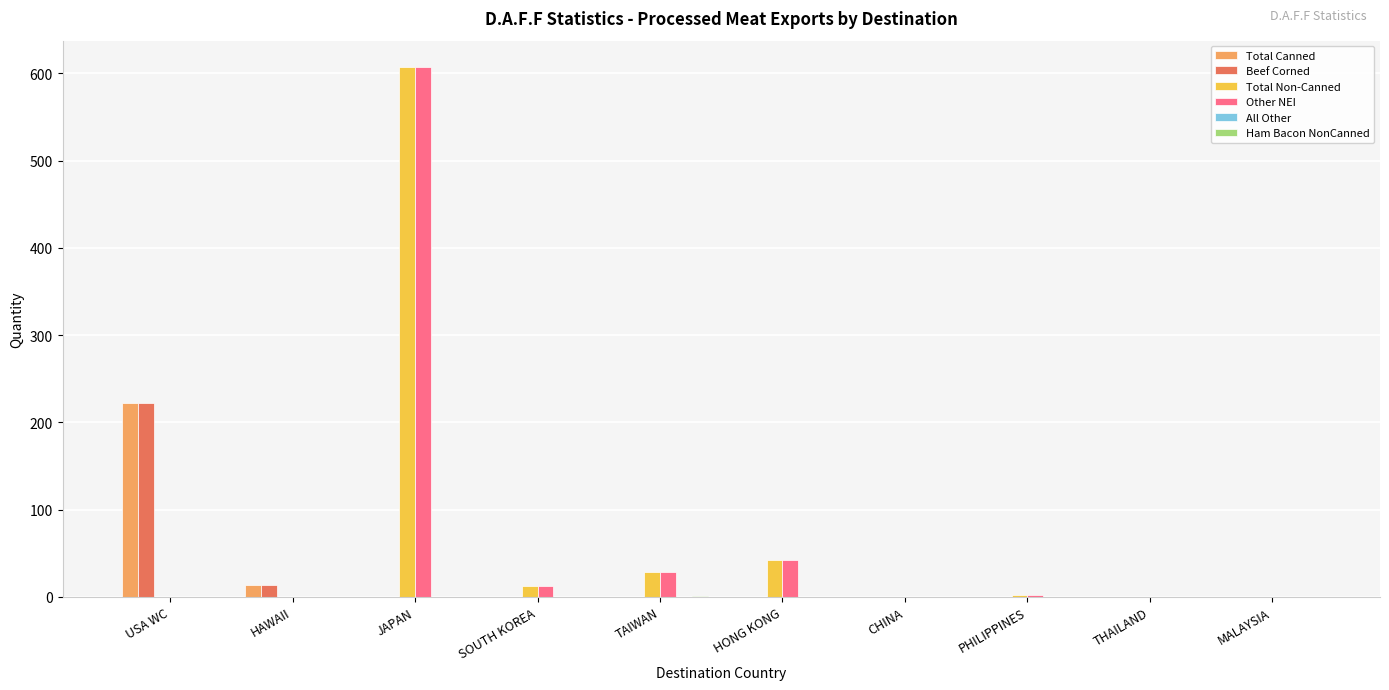

The value of Total Non-Canned at HAWAII is -375.3. True or false?

False